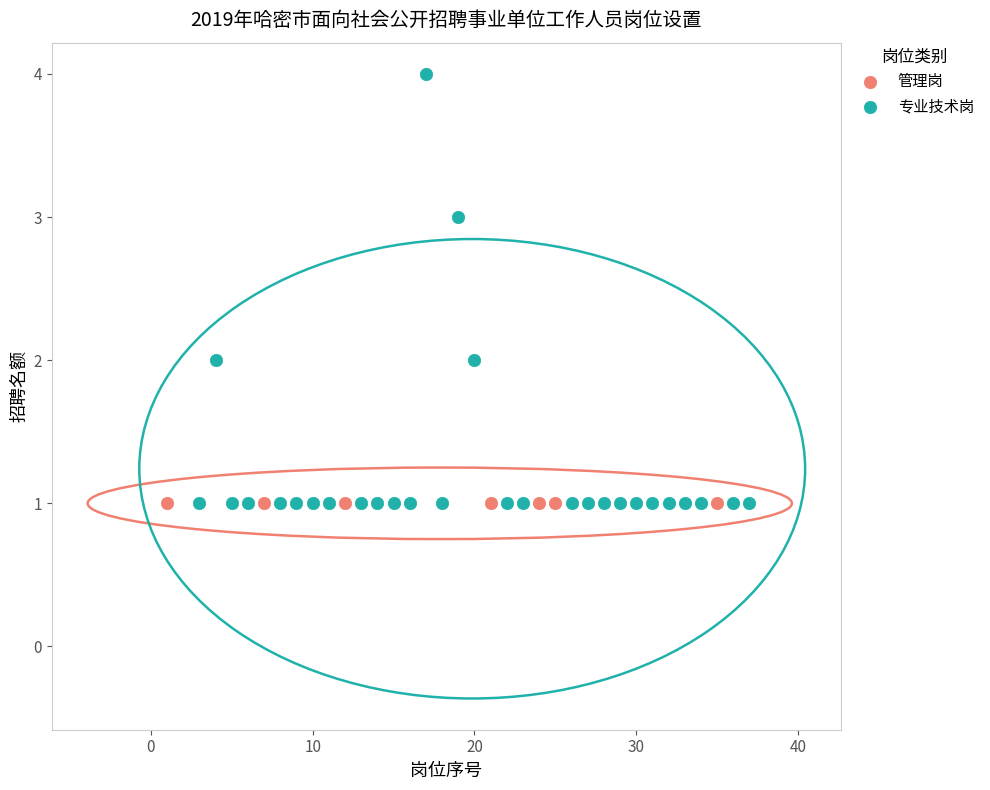

Which series reaches the maximum Y coordinate?

专业技术岗